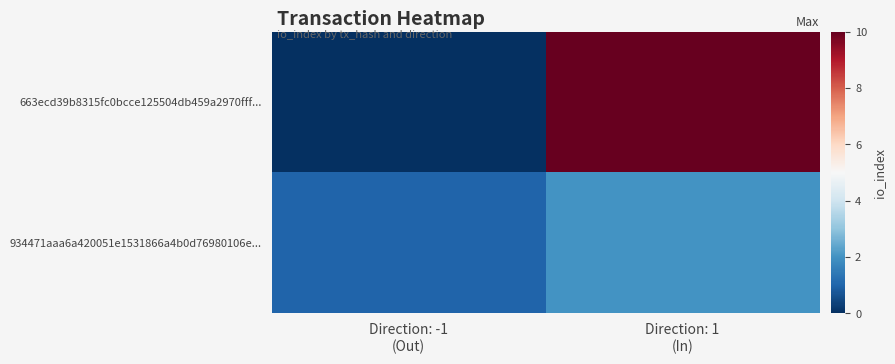

List the series in order of their overall mean, highest first.

663ecd39b8315fc0bcce125504db459a2970fff..., 934471aaa6a420051e1531866a4b0d76980106e...